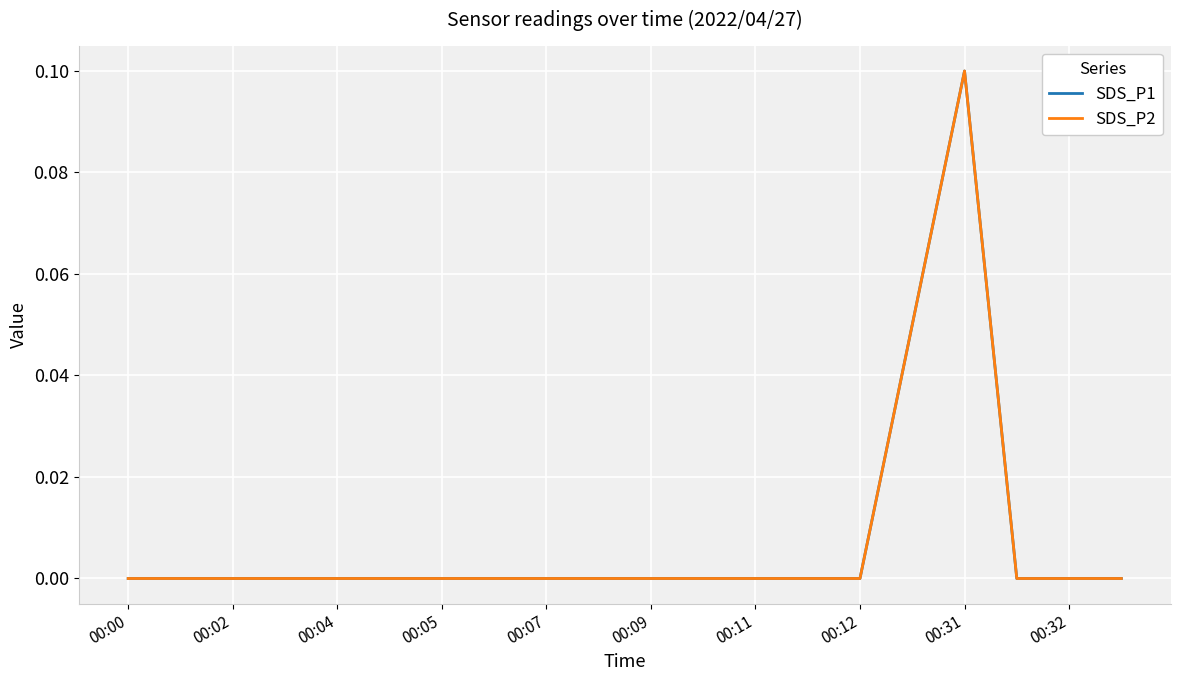

Which series has the widest spread of values?

SDS_P1